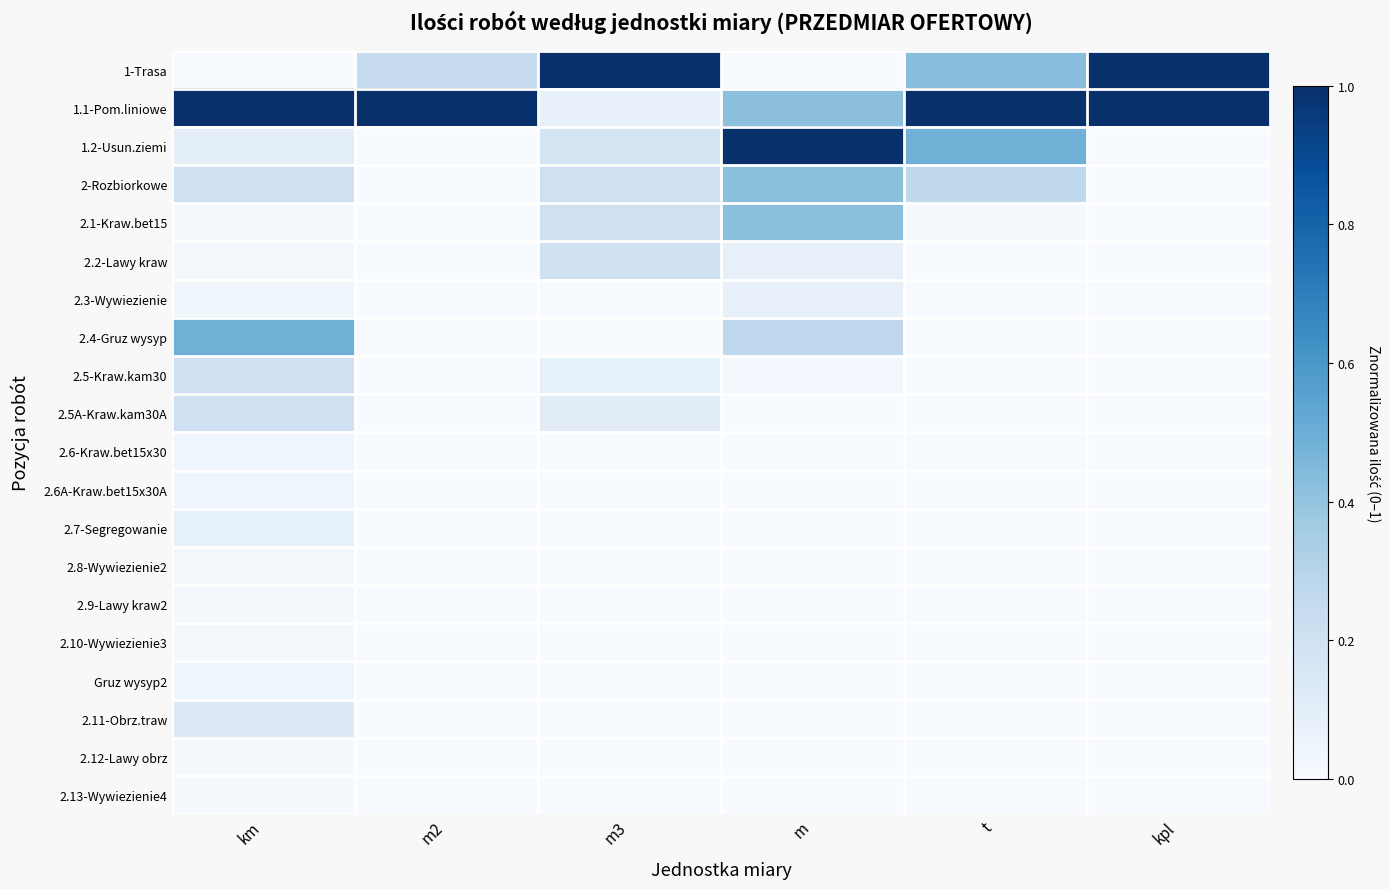

Which label corresponds to the smallest value in the chart?

m2